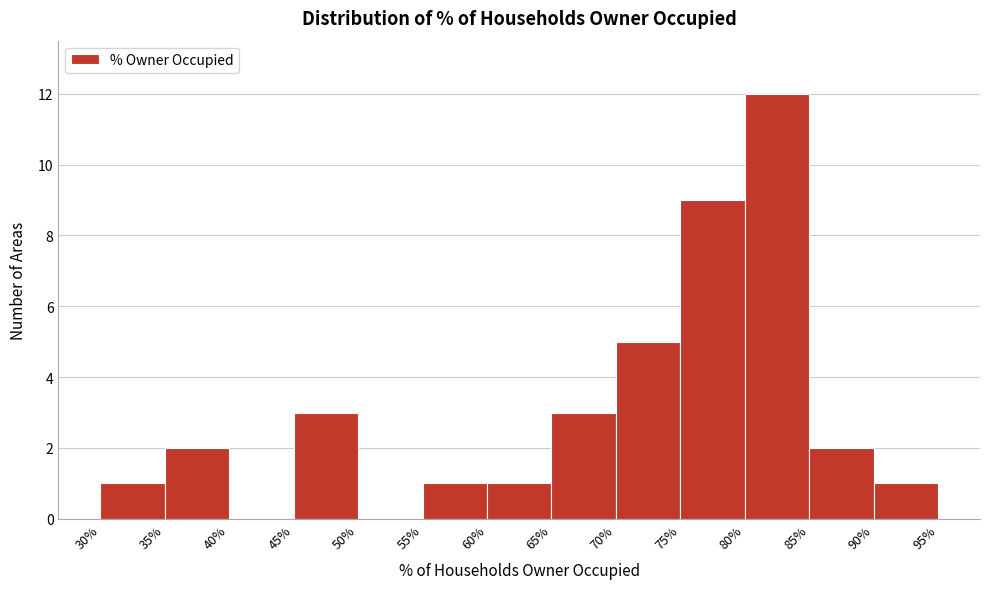

Reading left to right, transcribe this chart: for each bar, give the range it covers on the x-axis and its height. The values are not printed on the chart, so give them approximately, as read against the axis.

30% to 35%: 1
35% to 40%: 2
40% to 45%: 0
45% to 50%: 3
50% to 55%: 0
55% to 60%: 1
60% to 65%: 1
65% to 70%: 3
70% to 75%: 5
75% to 80%: 9
80% to 85%: 12
85% to 90%: 2
90% to 95%: 1